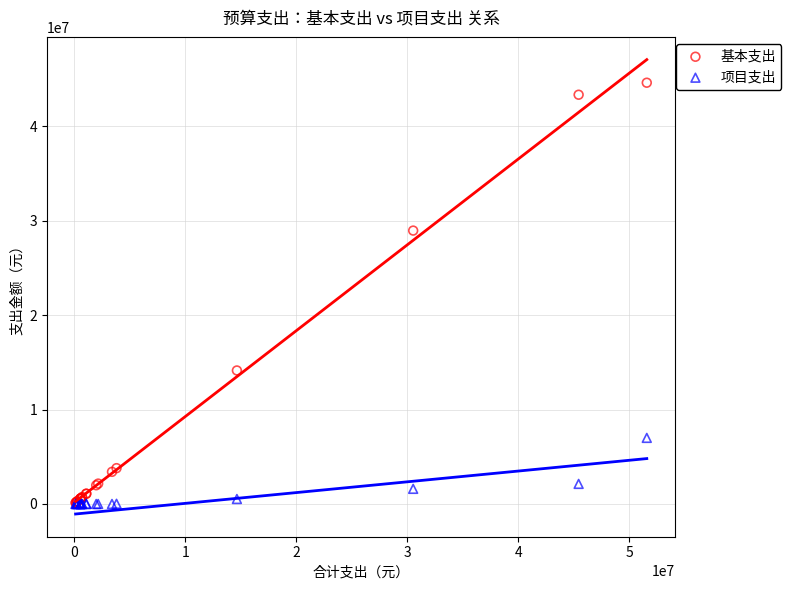

Which series has the largest Y range (max minus min)?

基本支出